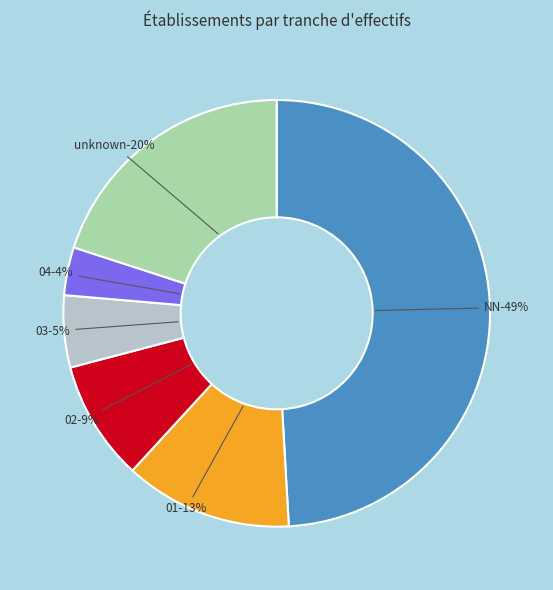

How many slices are in this pie chart?

6